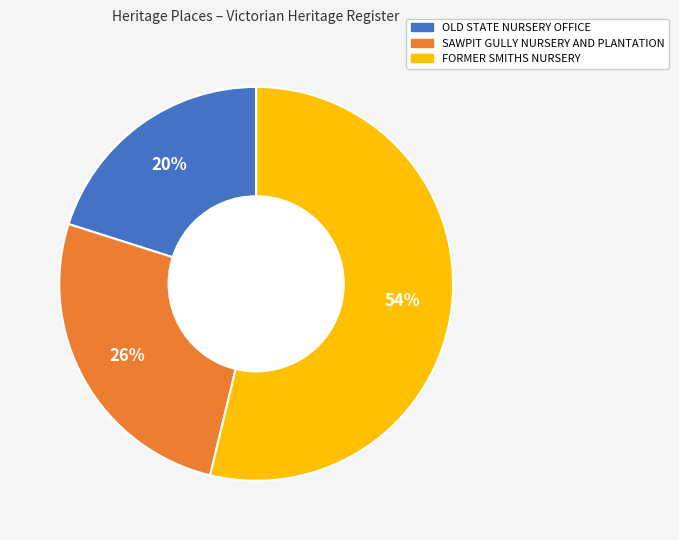

What is the majority slice?

FORMER SMITHS NURSERY